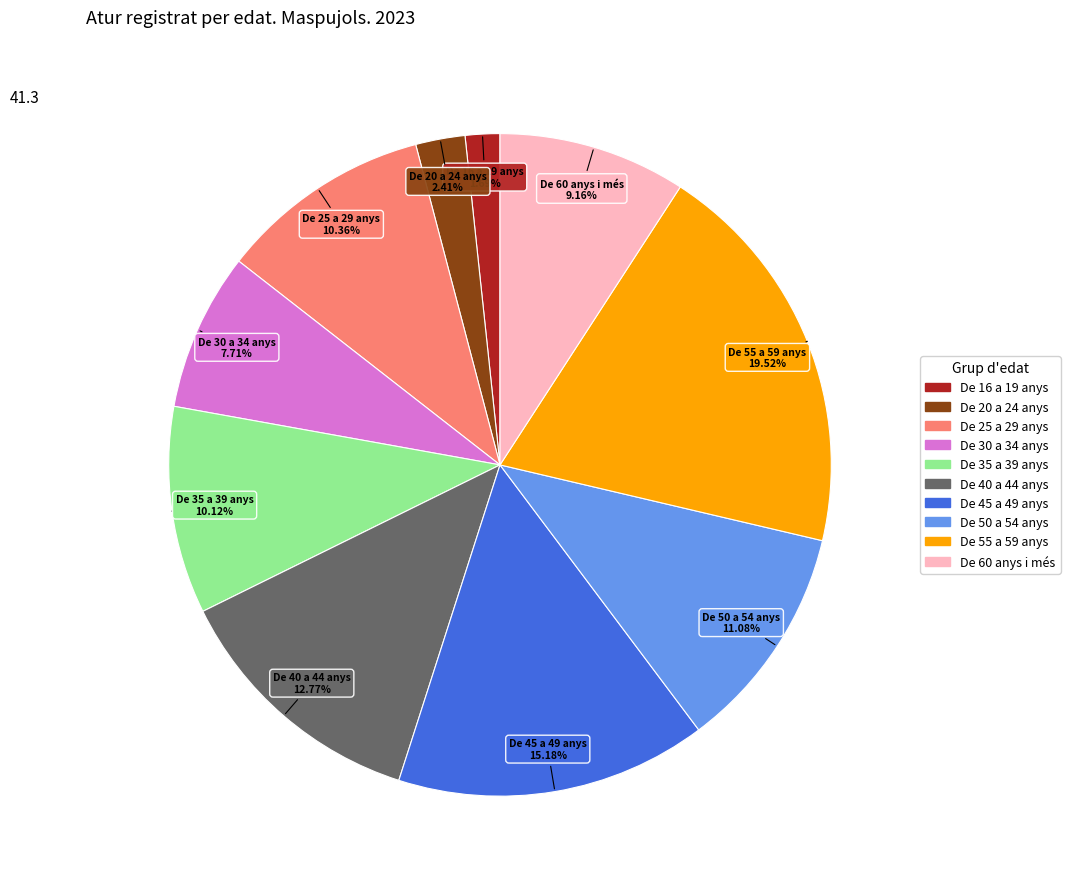

What portion of the pie excludes De 25 a 29 anys?

89.6%